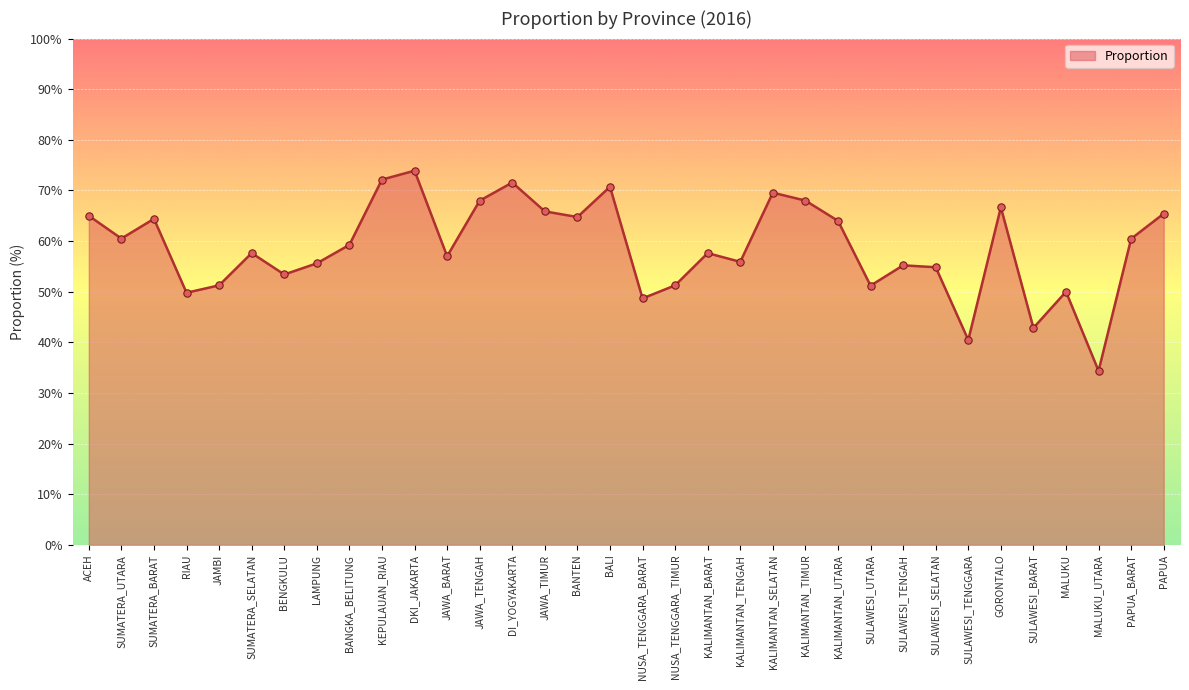

What is the change in value from NUSA_TENGGARA_BARAT to KALIMANTAN_TIMUR?

+19.3